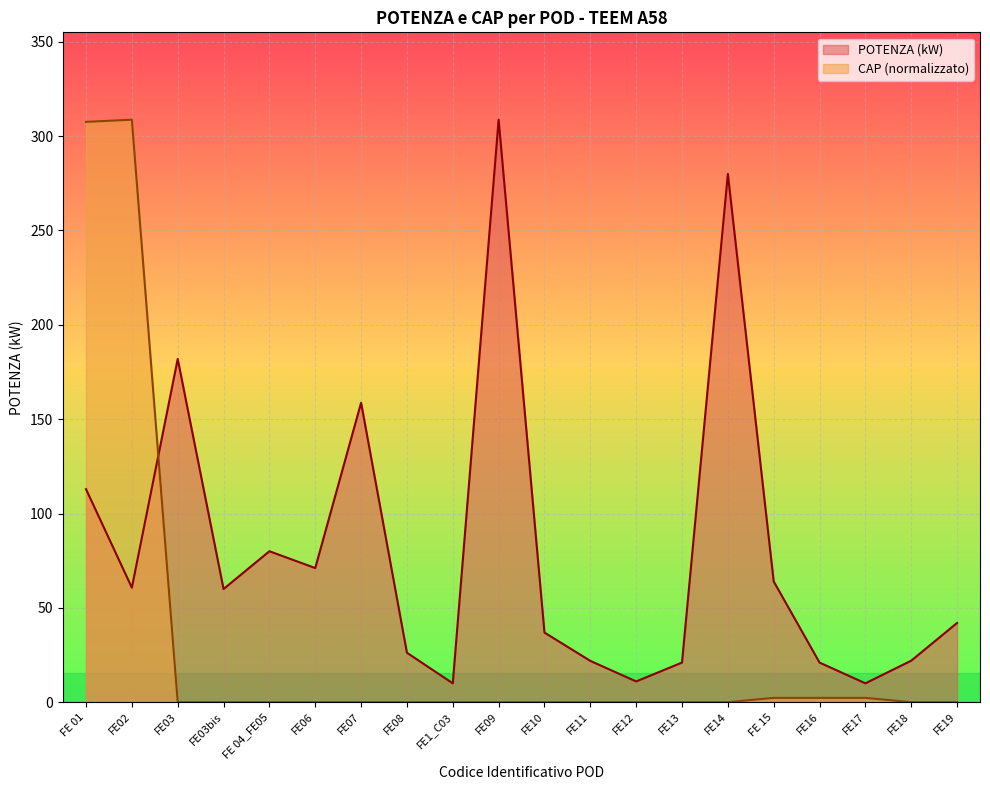

What is the highest value of the POTENZA series?

308.7